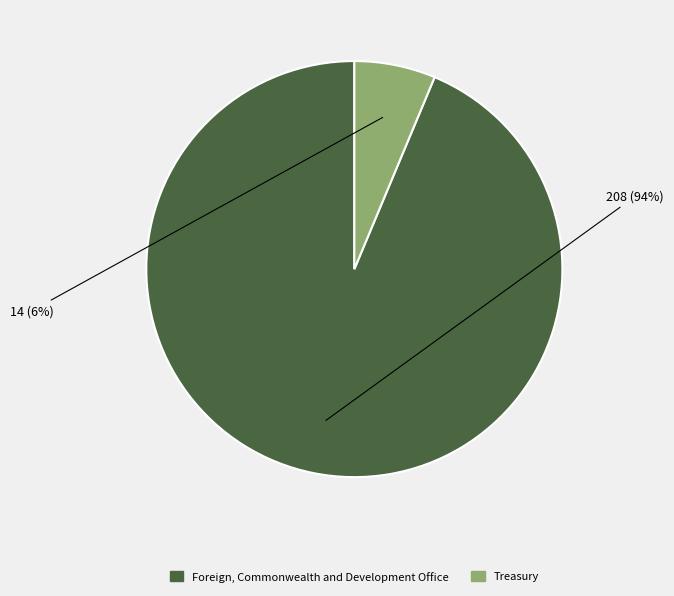

Between Foreign, Commonwealth and Development Office and Treasury, which is larger?

Foreign, Commonwealth and Development Office